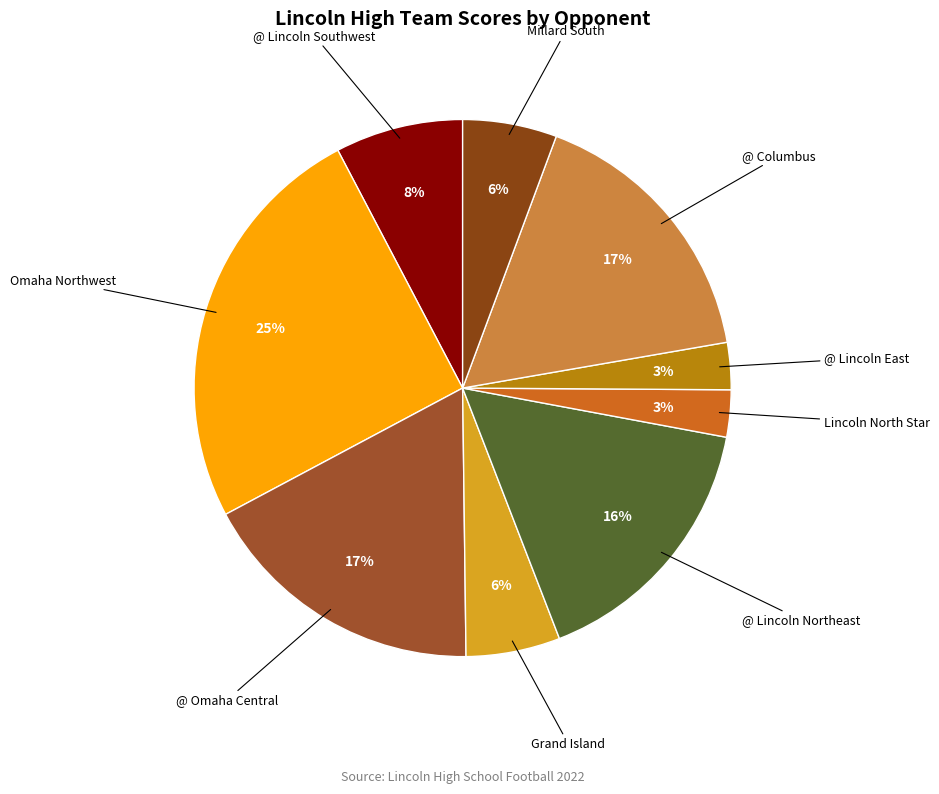

Which has a higher value, @ Lincoln Southwest or @ Lincoln East?

@ Lincoln Southwest